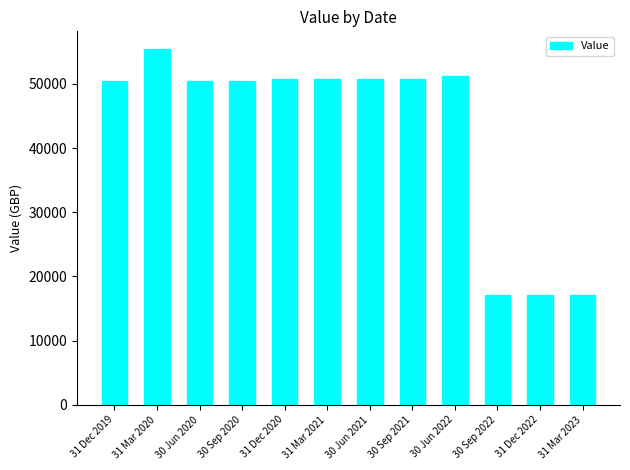

What is the ratio of the value at 31 Mar 2020 to the value at 31 Dec 2022?

3.2